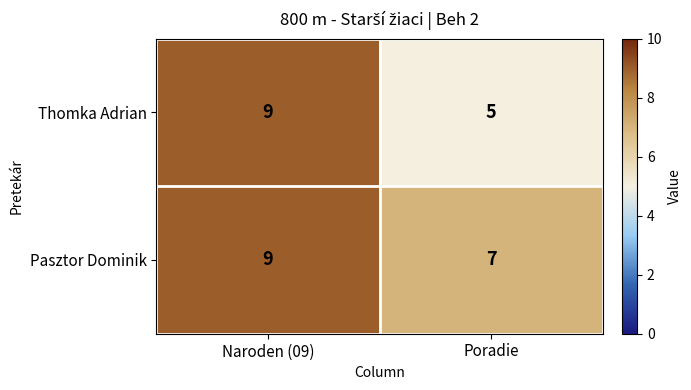

What value does the Pasztor Dominik series have at Poradie?

7